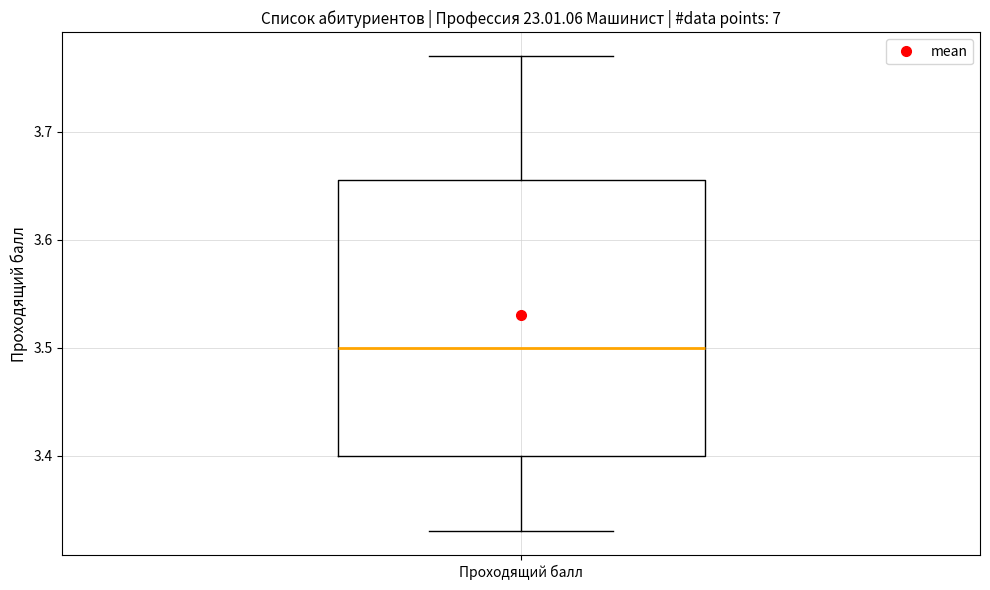

Transcribe this box plot: give where the median line is, the range the box spans, and where the two whiskers end, as read against the y-axis. The values are not printed on the chart, so give them approximately, as read against the axis.

median 3.50, box 3.40 to 3.66, whiskers 3.33 to 3.77